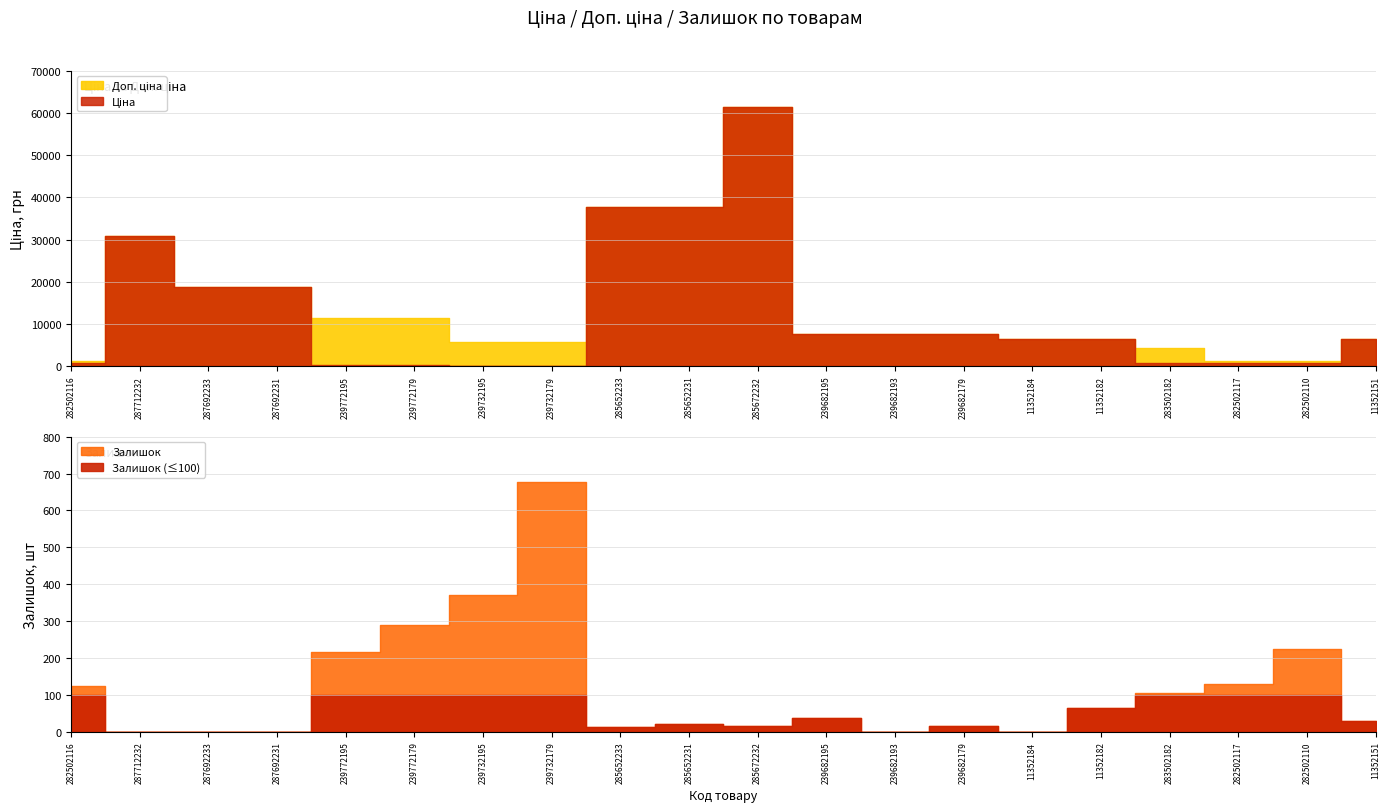

How many data points in Залишок are above 38?

9